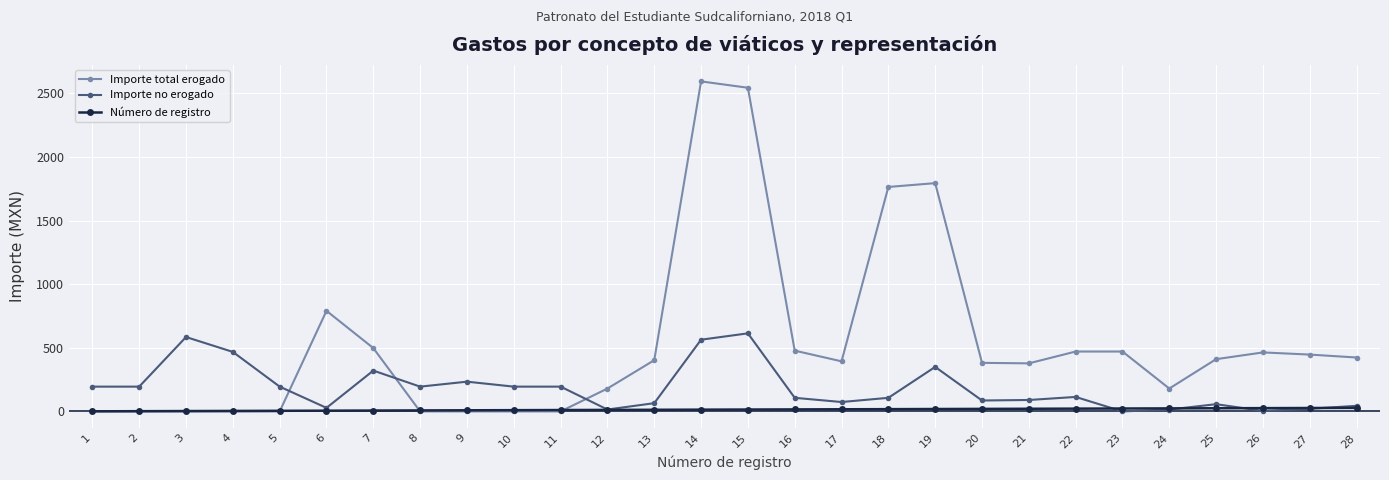

List the series in order of their overall mean, highest first.

Importe total erogado, Importe no erogado, Número de registro